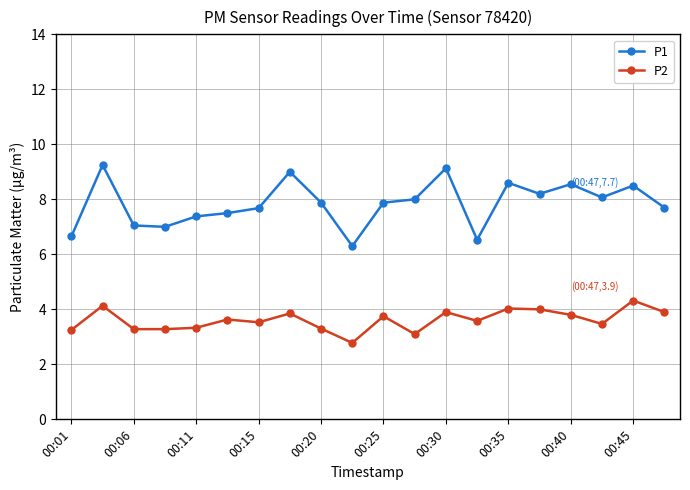

Rank the series by their average value, from highest to lowest.

P1, P2